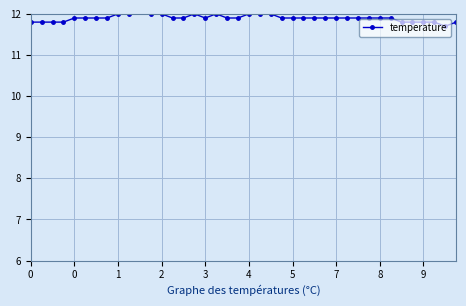

True or false: the data shows 6.8 at 2.

False